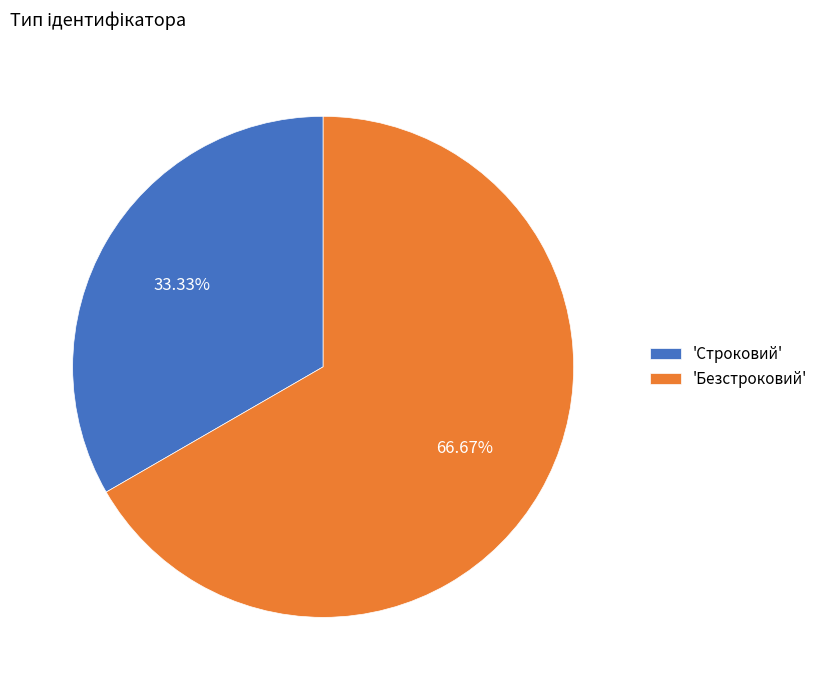

Combined, do 'Строковий' and 'Безстроковий' account for over 50%?

Yes